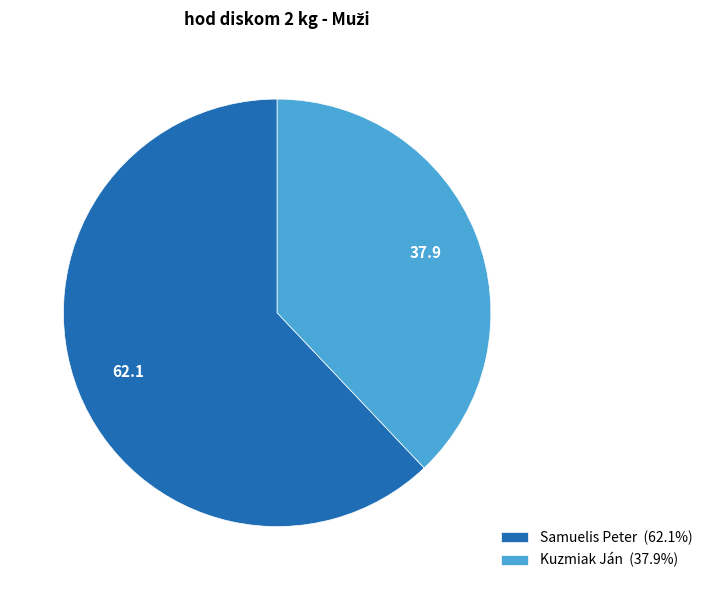

Which has a higher value, Kuzmiak Ján or Samuelis Peter?

Samuelis Peter